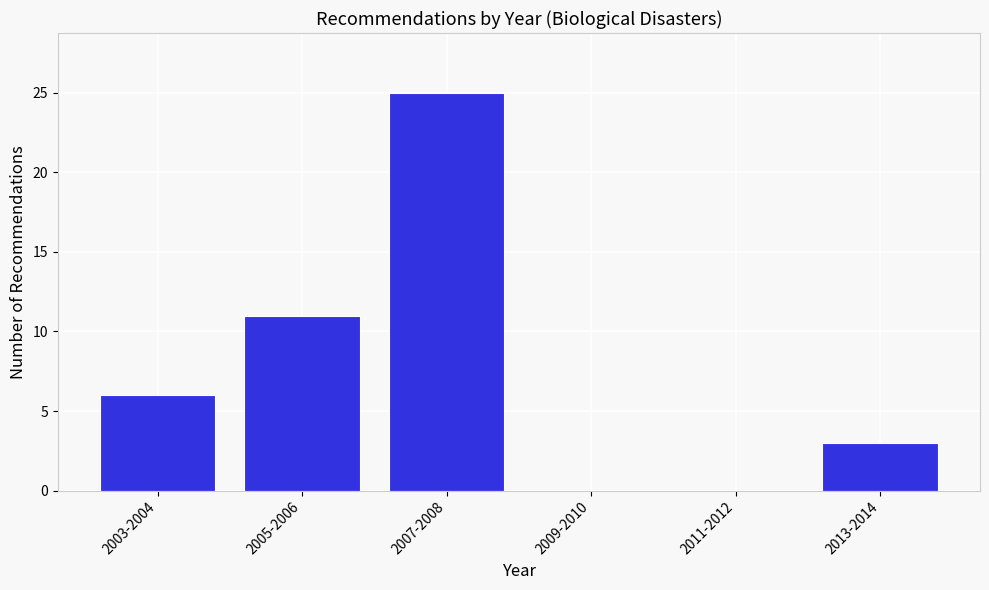

Reading left to right, list all the values displayed in this chart.

2003-2004=6	2005-2006=11	2007-2008=25	2009-2010=0	2011-2012=0	2013-2014=3